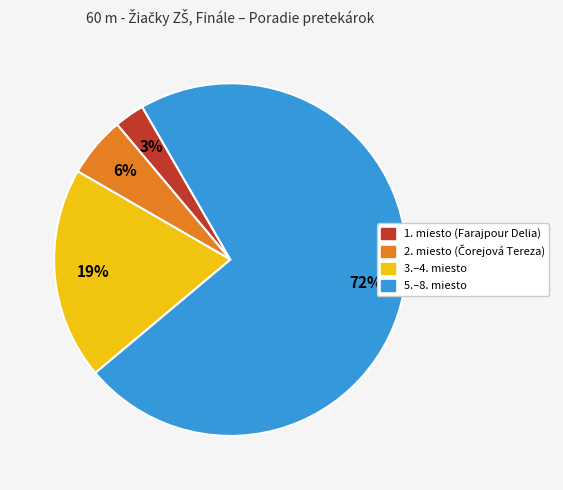

Is there a majority slice in this chart?

Yes